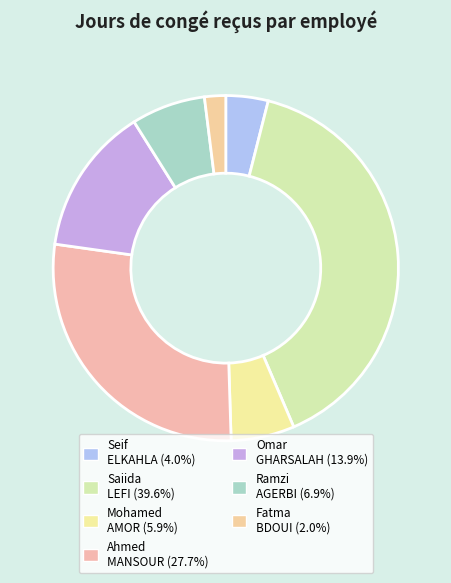

To the nearest percent, what is the difference between the largest and smallest slice percentages?

38%